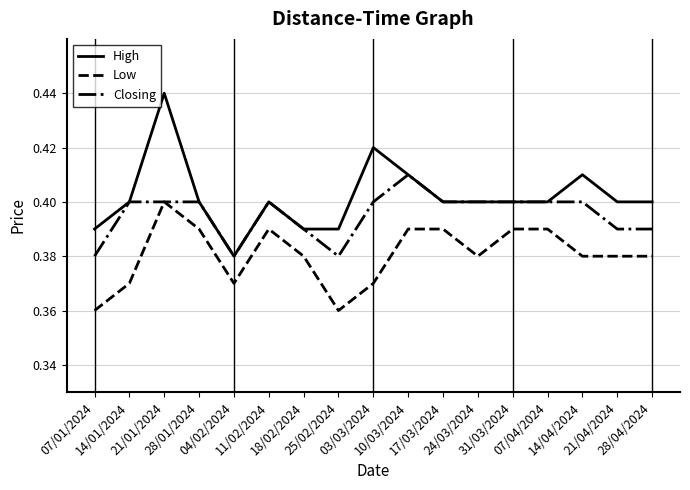

Which series changed the most between 24/03/2024 and 14/04/2024?

High